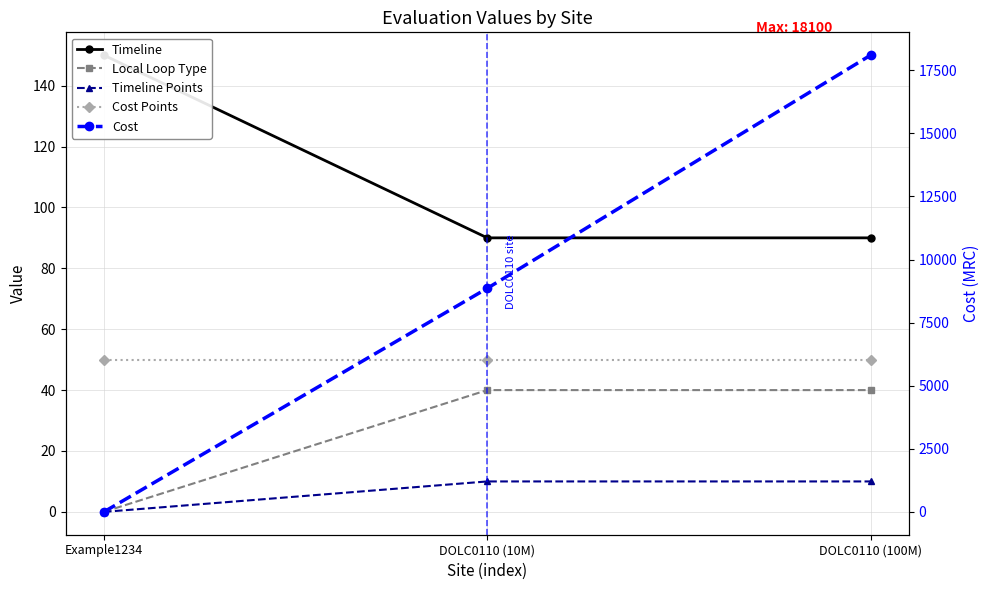

Is it true that Timeline Points equals 10 at DOLC0110 (10M)?

True